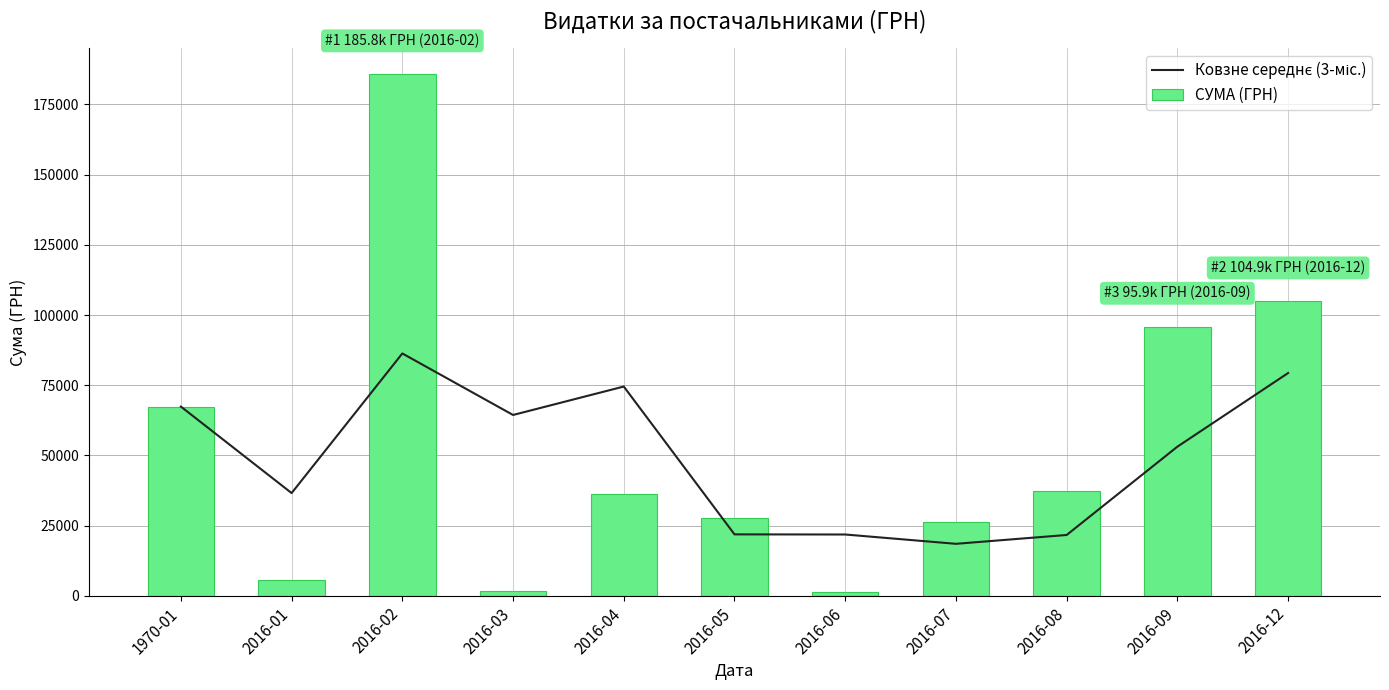

Which category has the highest value in the Ковзне середнє (3-міс.) series?

2016-02